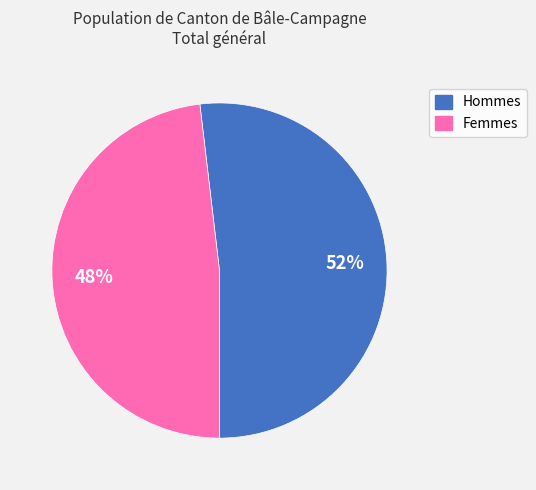

Is the sum of Hommes and Femmes greater than half?

Yes